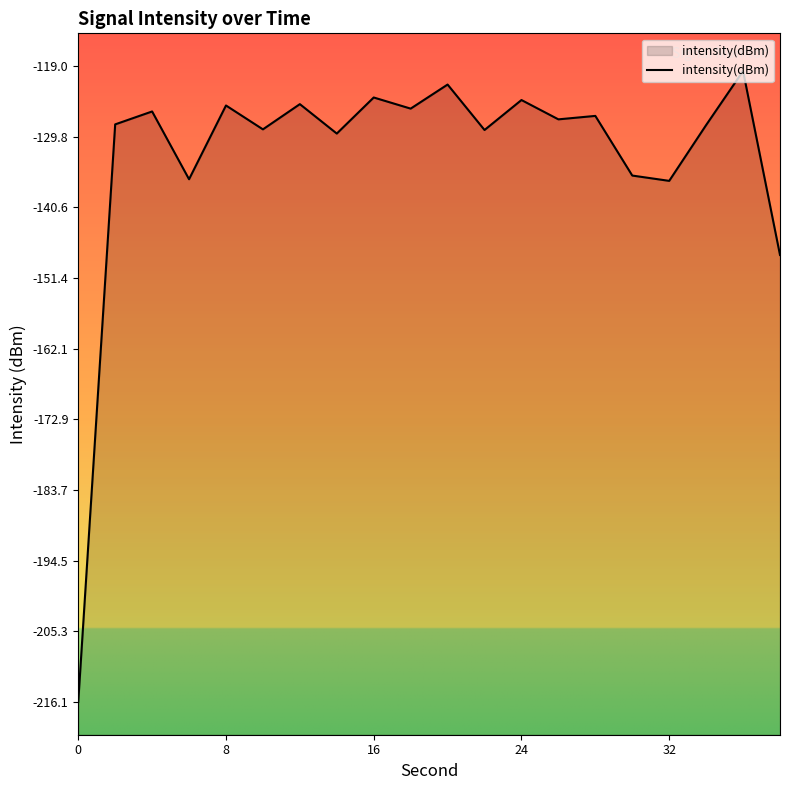

What is the smallest value displayed?

-216.1